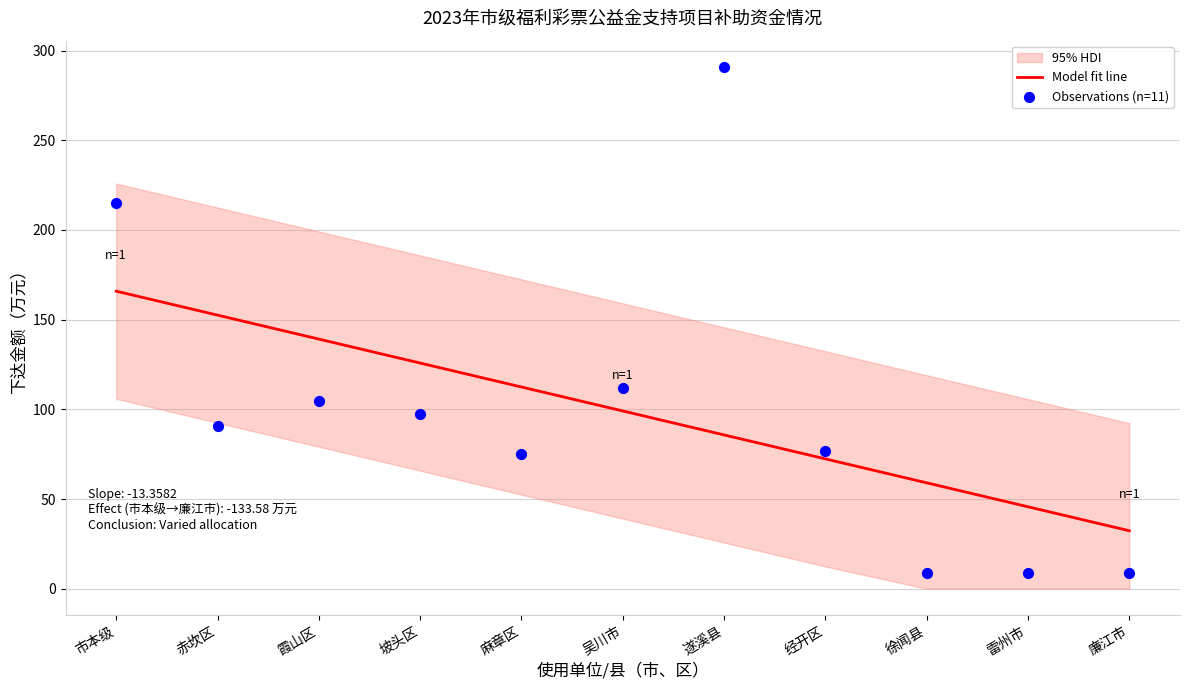

Which series reaches the maximum Y coordinate?

Observations (n=11)